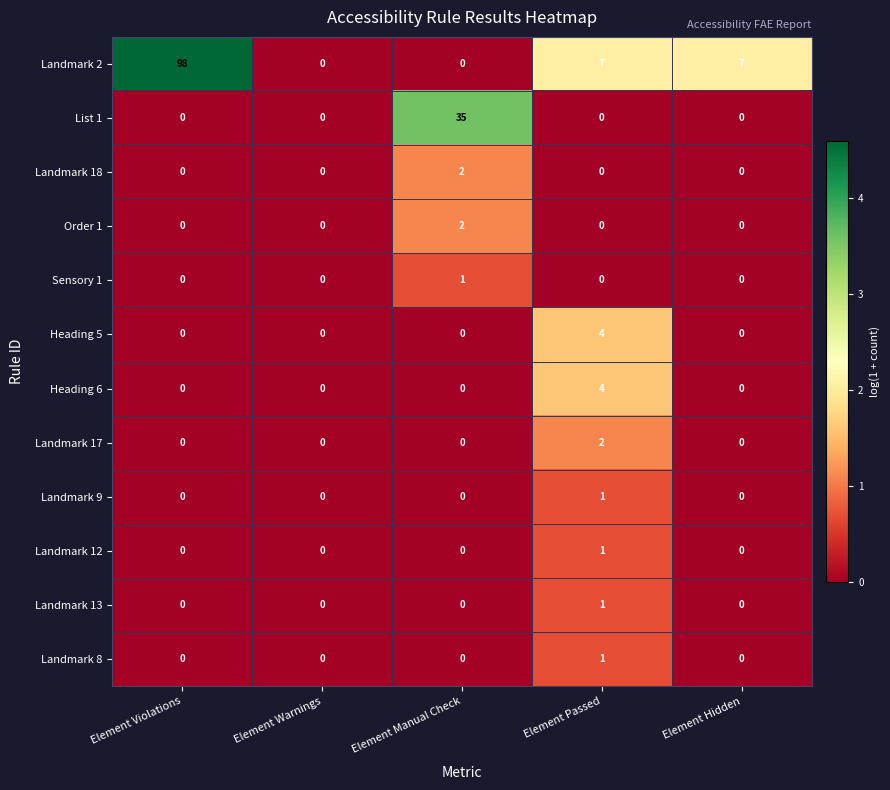

Is it true that Heading 5 equals 1 at Element Manual Check?

False